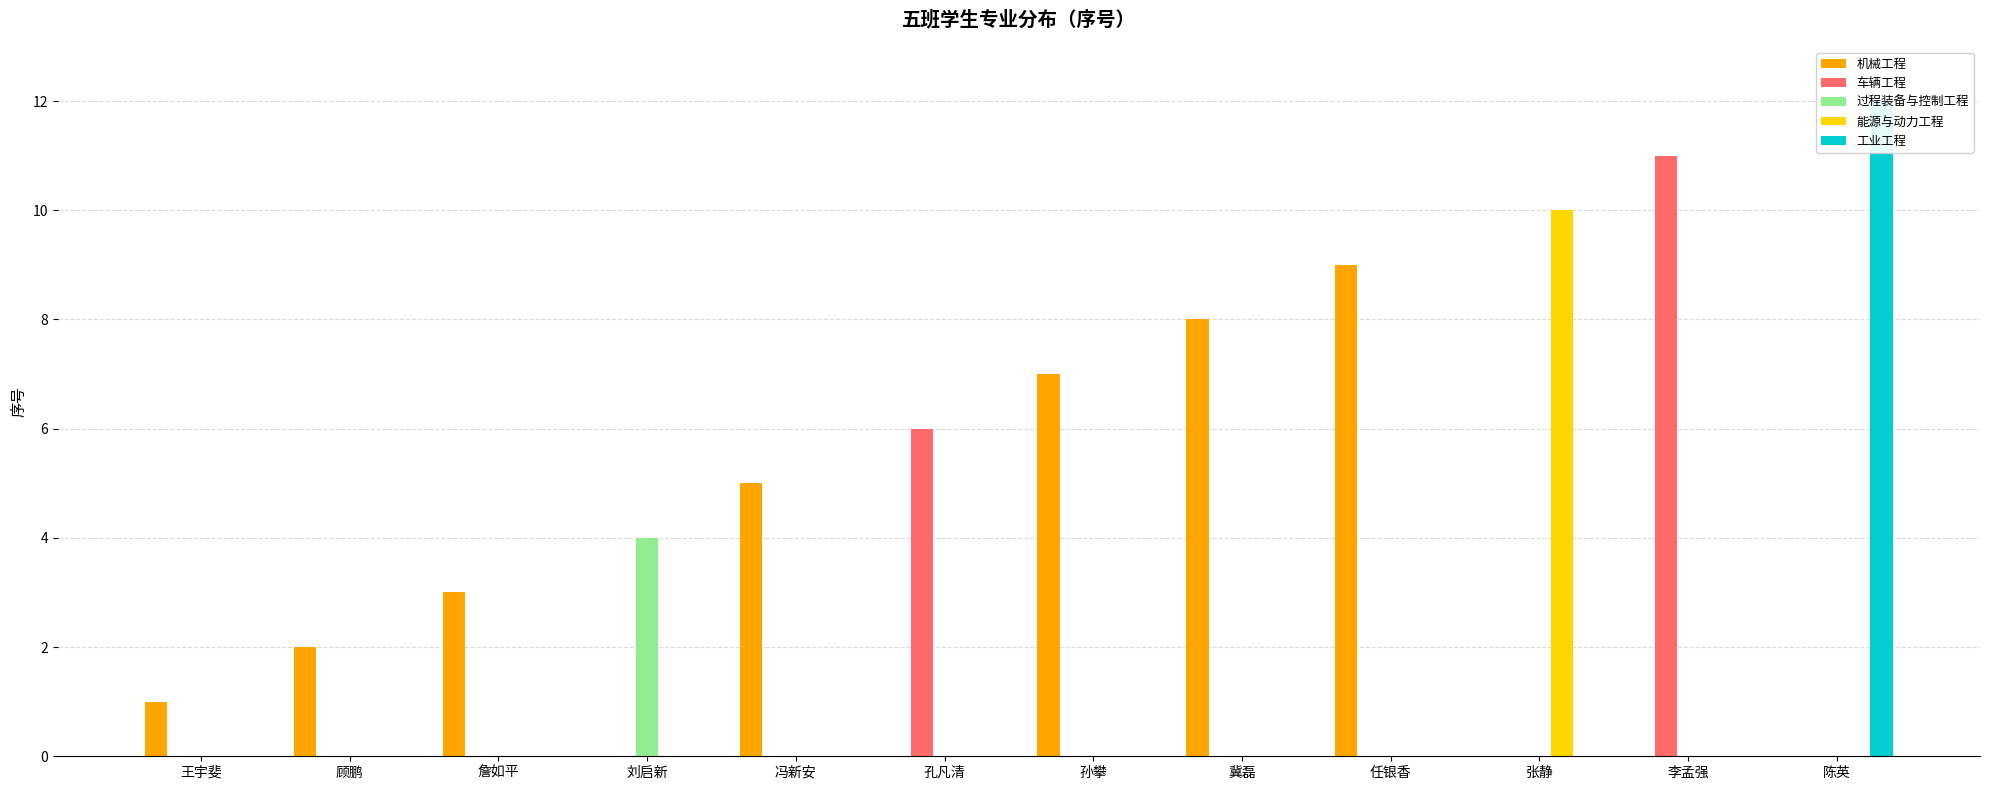

How many categories are shown in the chart?

12